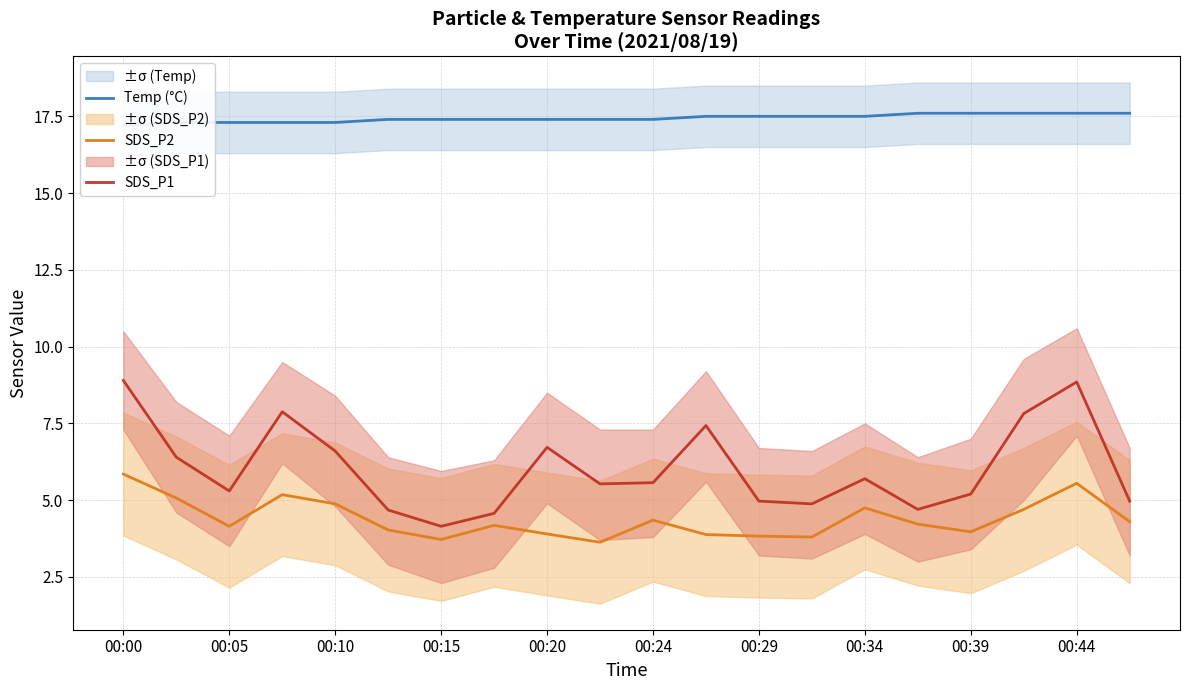

Count the number of categories in the chart.

20